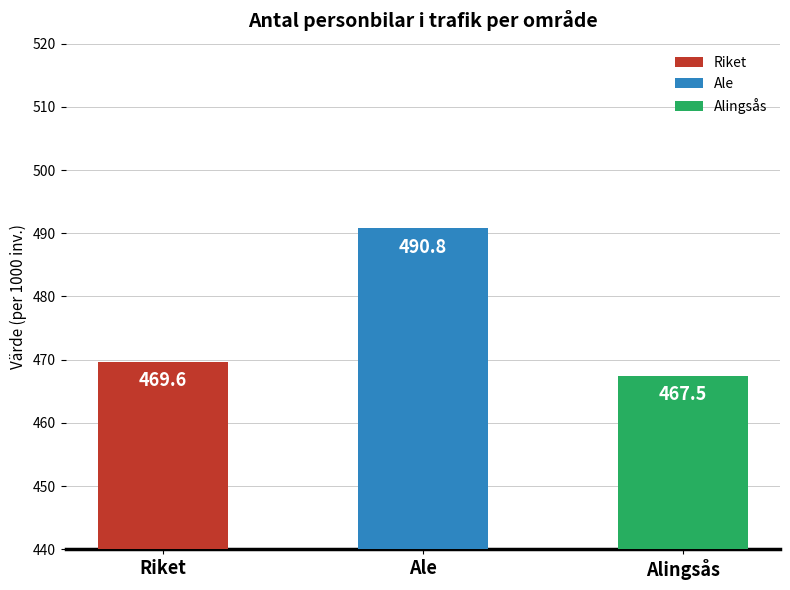

The value of Ale at 2015 is 311.9. True or false?

False